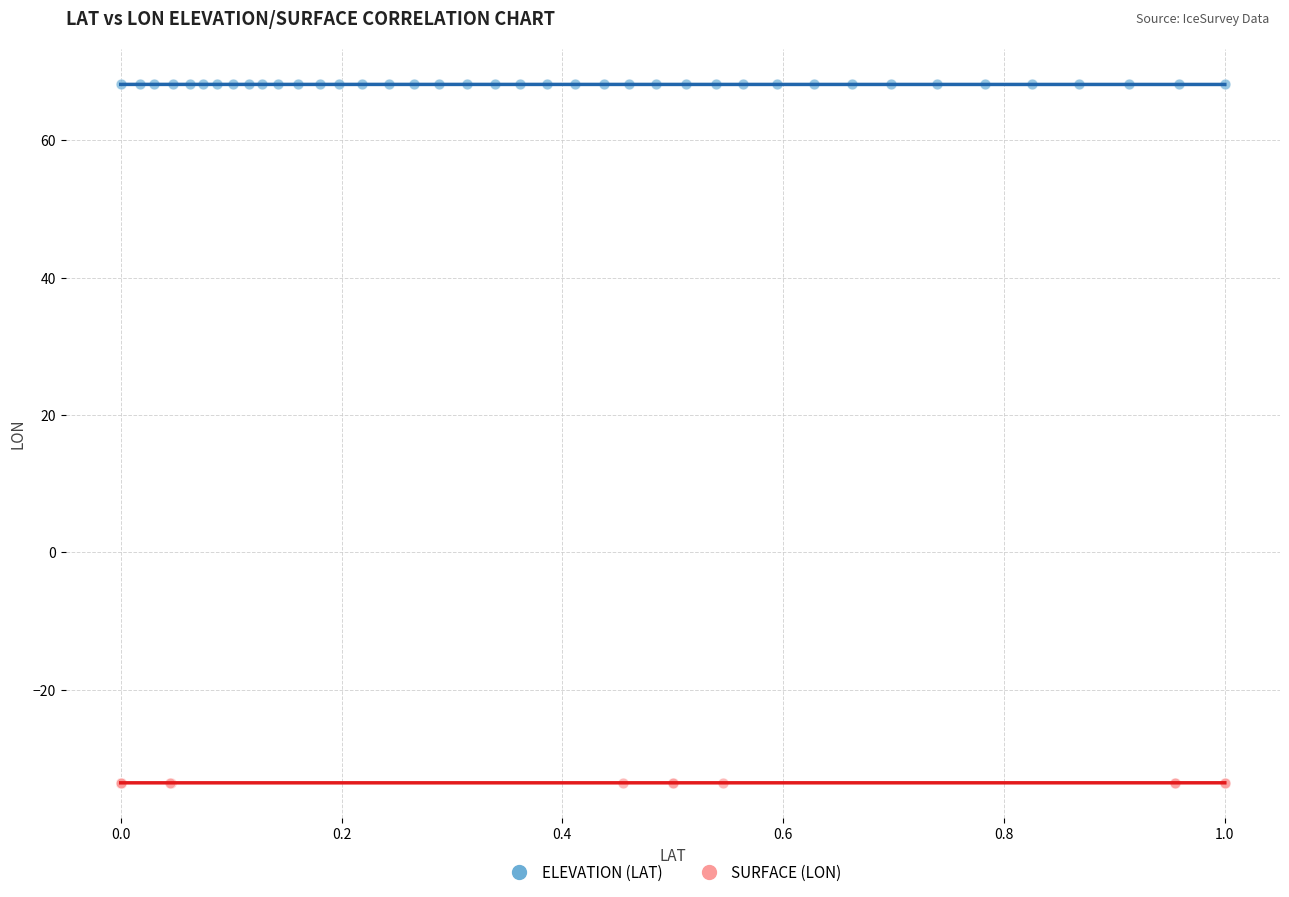

Which series reaches the maximum Y coordinate?

ELEVATION (LAT)